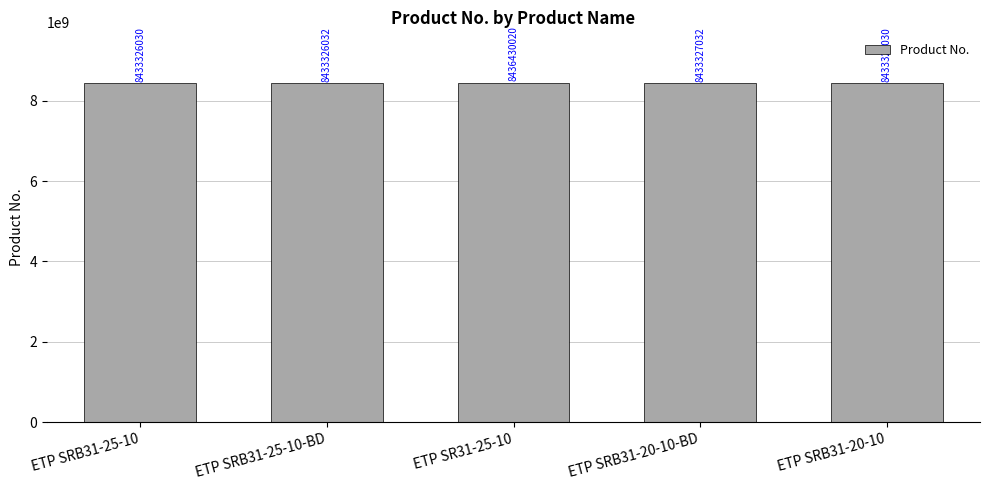

List the labels in order of value, largest first.

ETP SR31-25-10, ETP SRB31-20-10-BD, ETP SRB31-20-10, ETP SRB31-25-10-BD, ETP SRB31-25-10